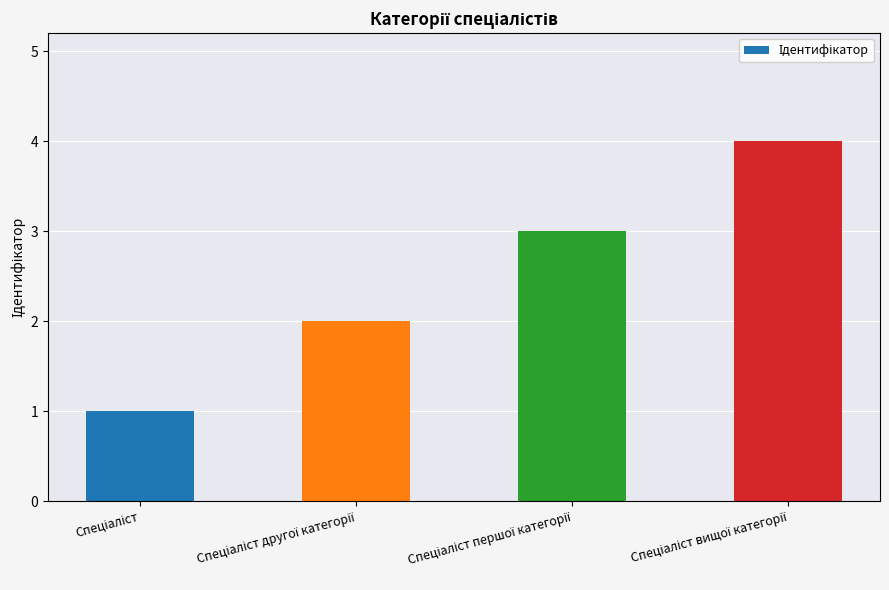

What is the sum of all values?

10